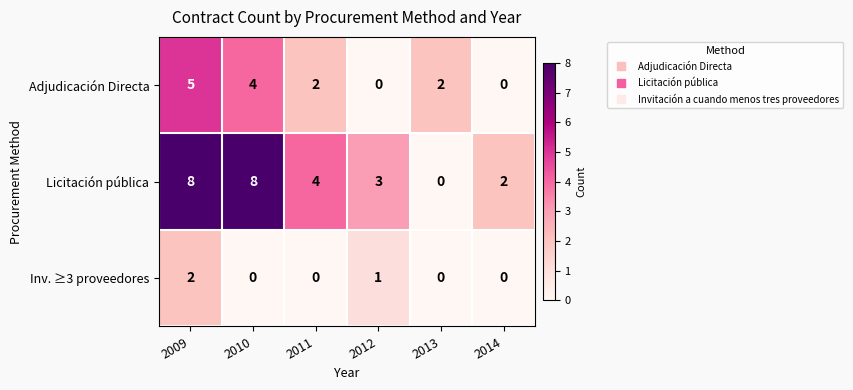

Reading right to left, extract all data points from this chart.

Adjudicación Directa: 0	2	0	2	4	5
Licitación pública: 2	0	3	4	8	8
Inv. ≥3 proveedores: 0	0	1	0	0	2